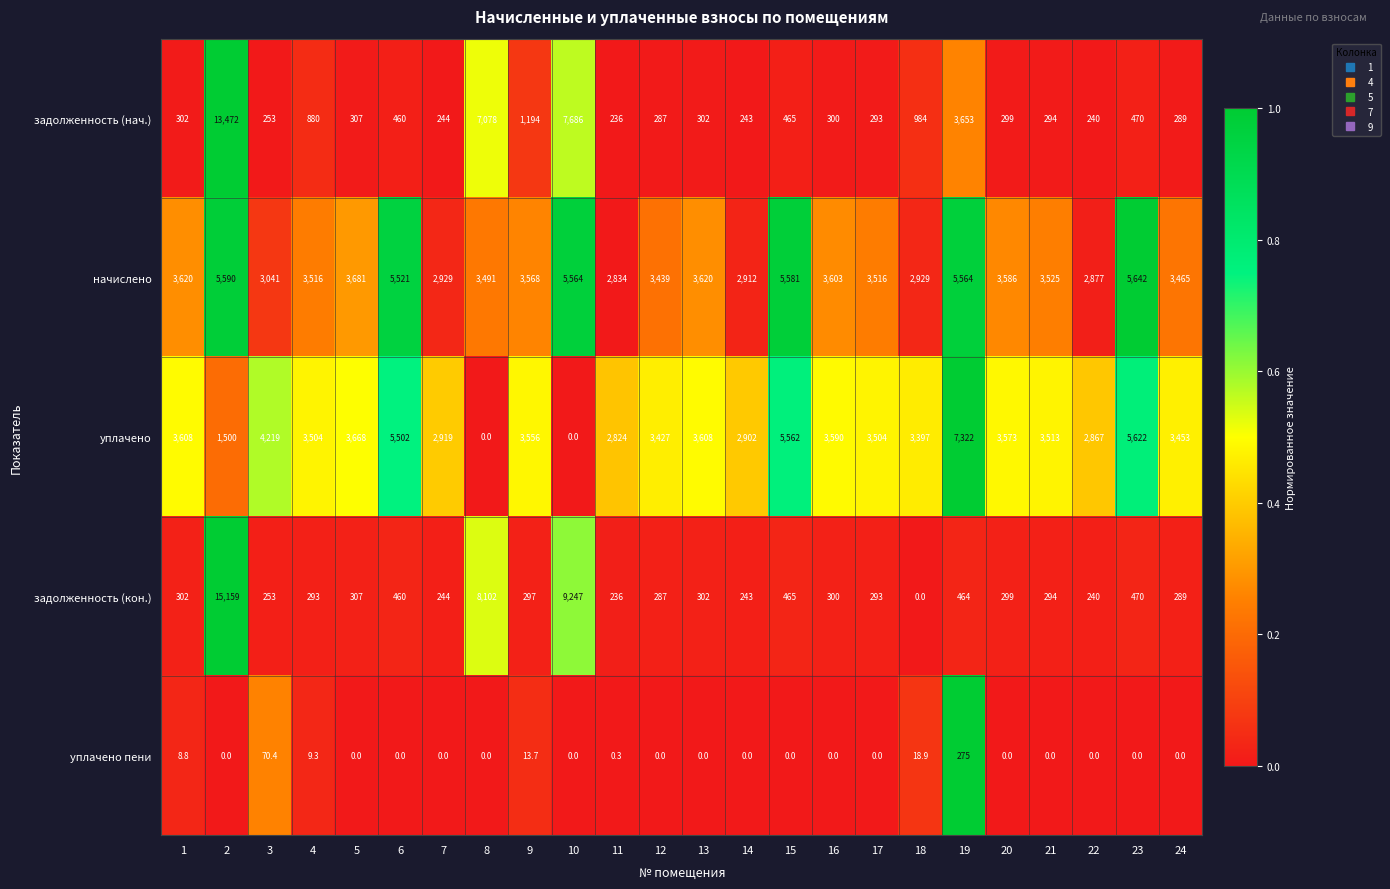

Is it true that уплачено equals 775.0 at 16?

False